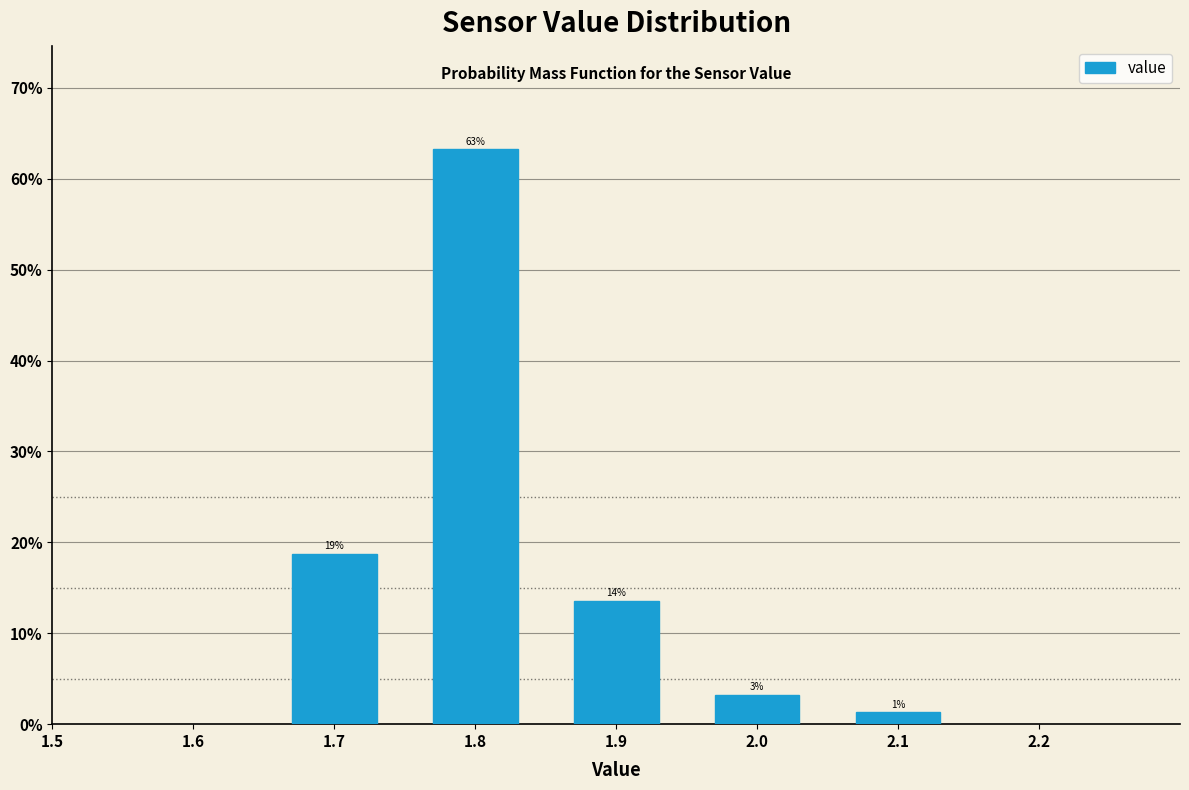

How many bars are there in total?

5